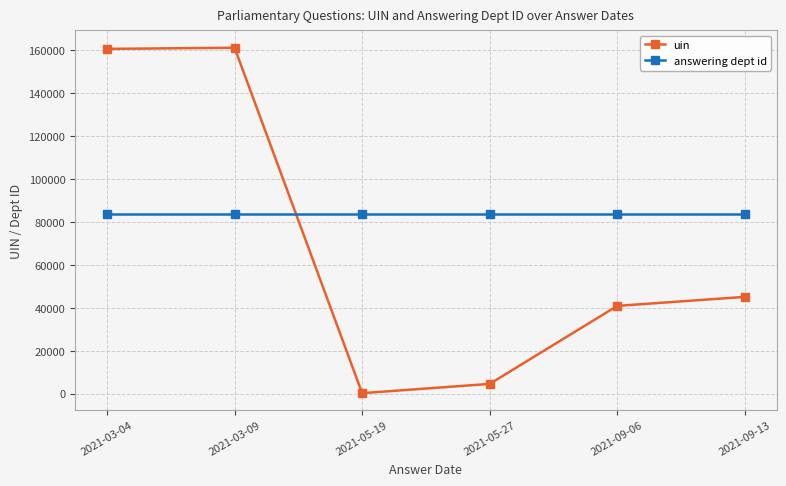

Which label corresponds to the smallest value in the chart?

2021-05-19